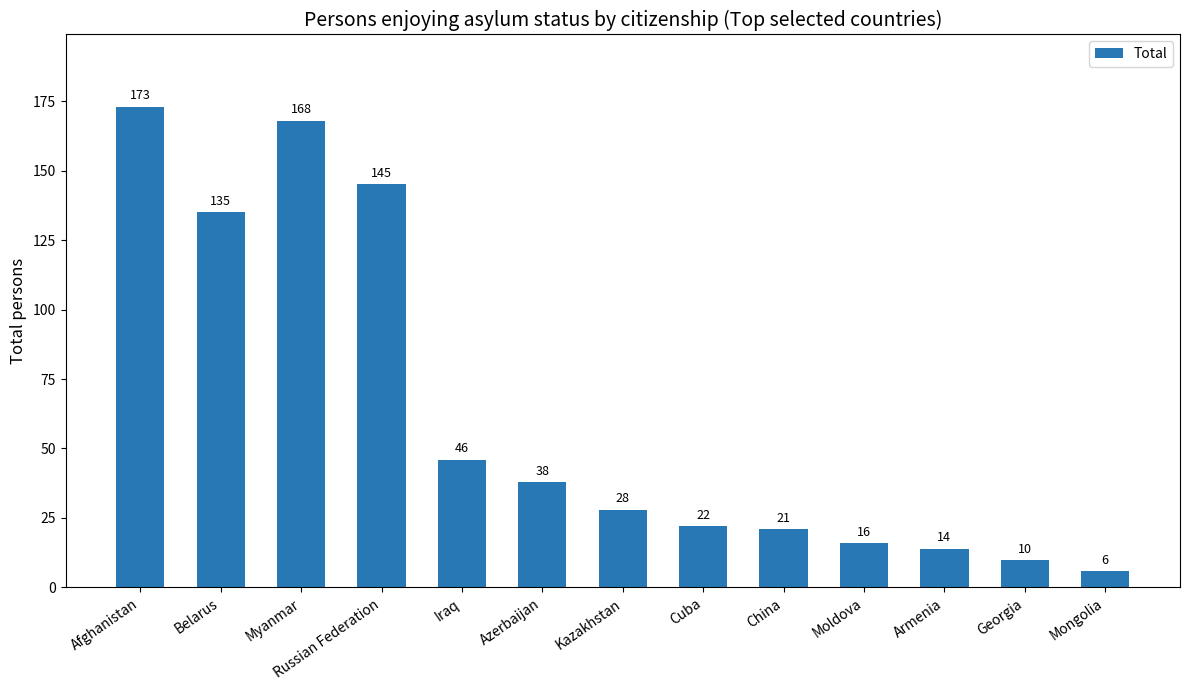

What position from the right is Mongolia?

1